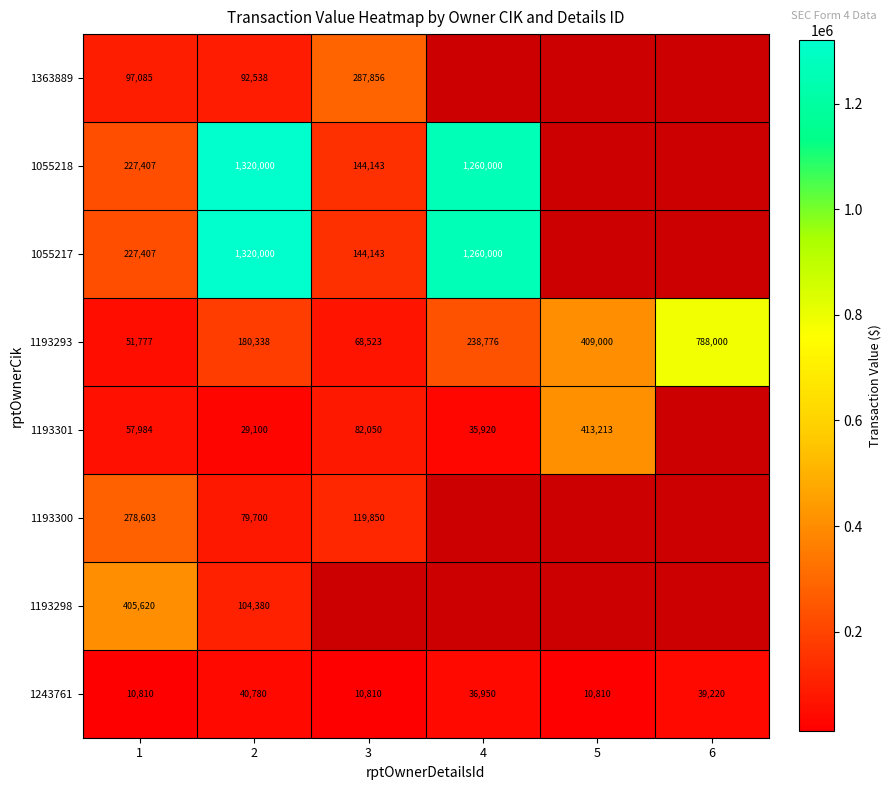

Which category has the lowest value across all series?

1